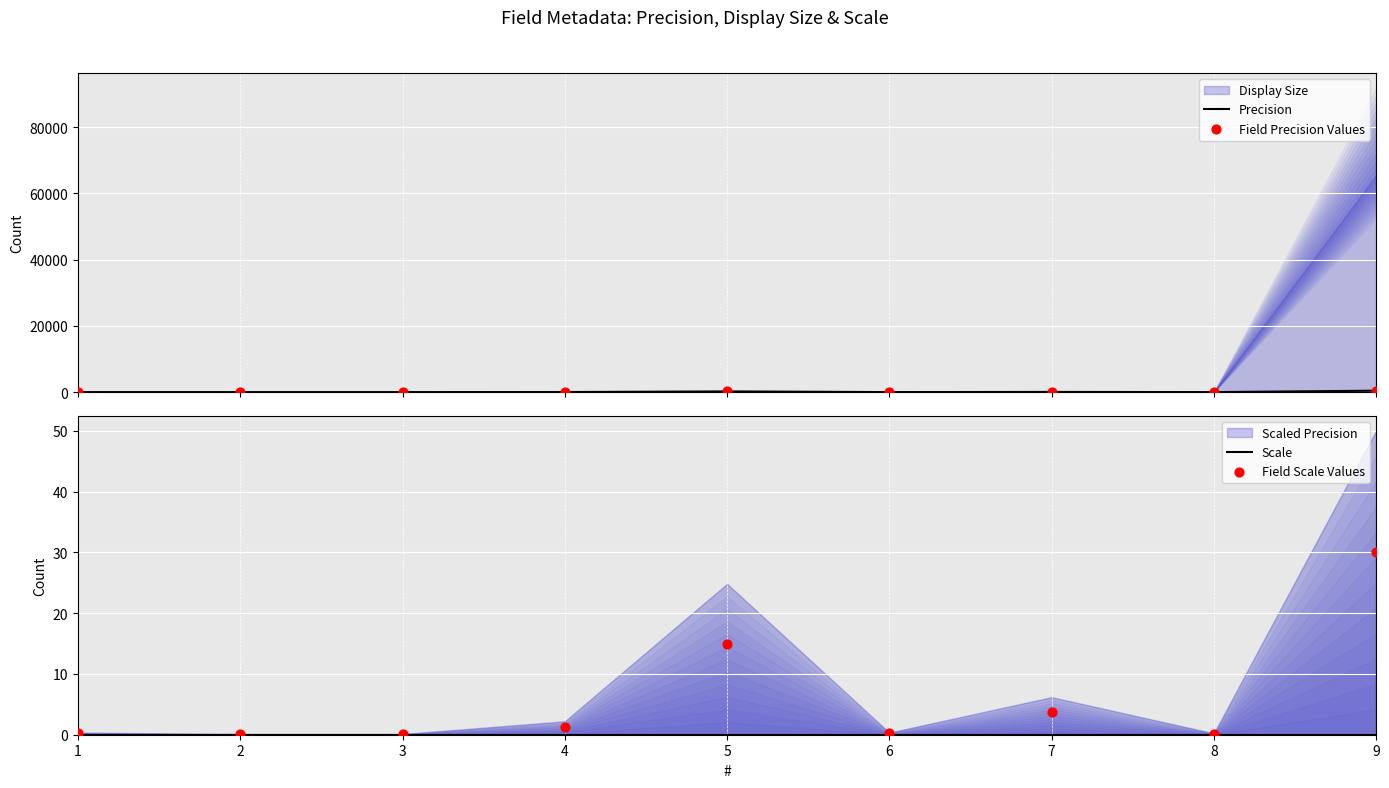

Which series has the largest total across all categories?

Precision